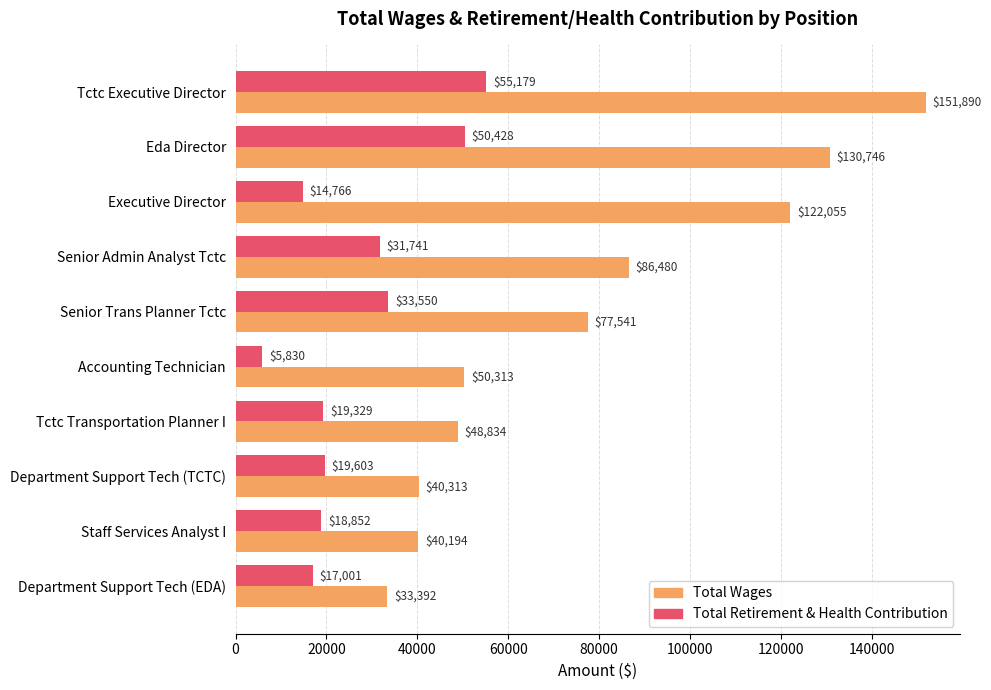

Which series has the widest spread of values?

Total Wages